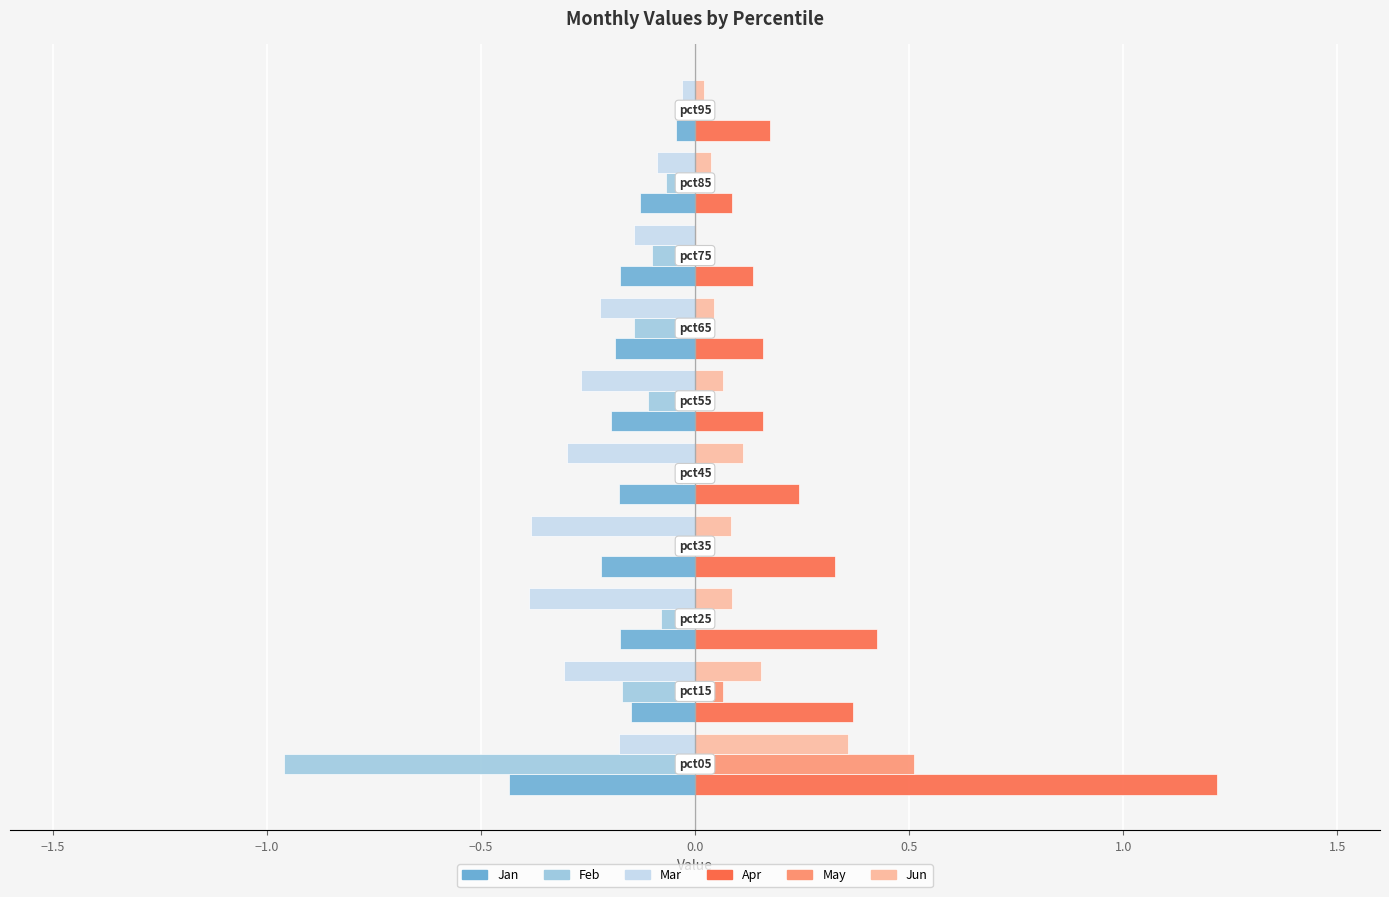

Which series has the widest spread of values?

Apr